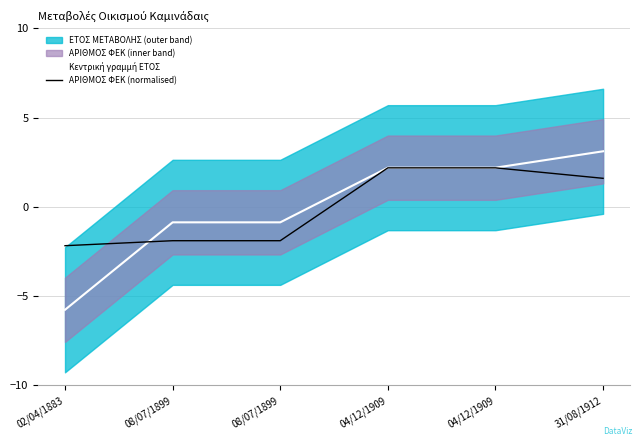

How many times do Κεντρική γραμμή ΕΤΟΣ and ΑΡΙΘΜΟΣ ΦΕΚ (normalised) cross each other?

1